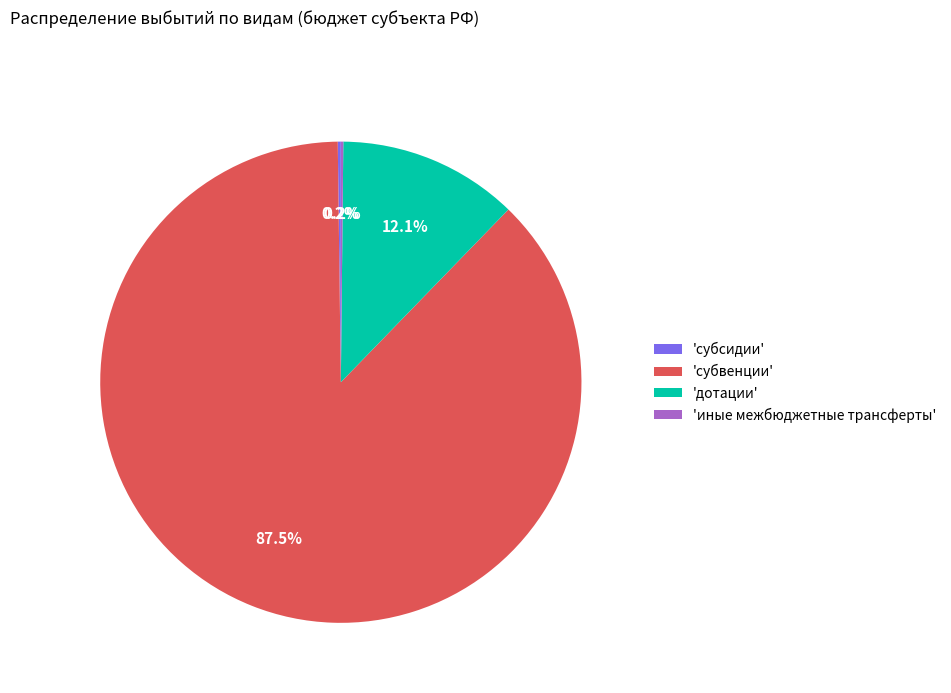

Which category accounts for the majority?

'субвенции'